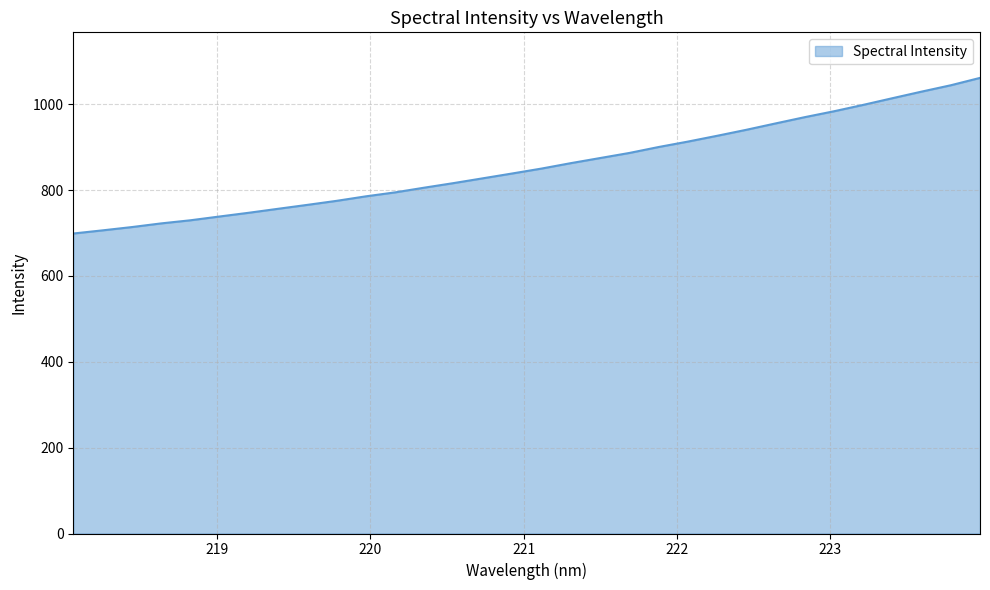

What is the difference between the maximum and minimum values?

362.5